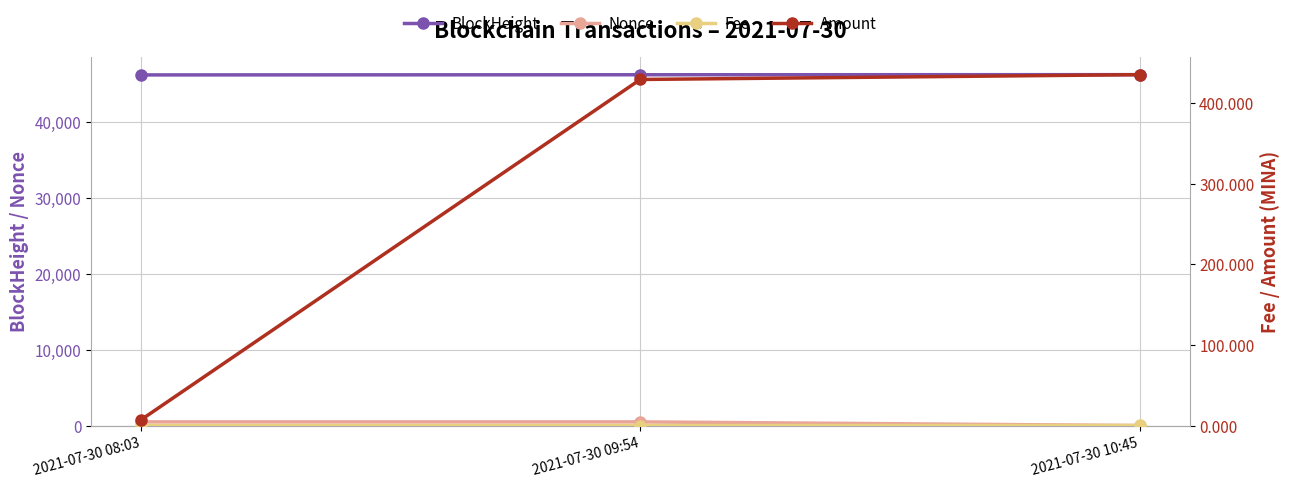

At which label is BlockHeight closest to 46192?

2021-07-30 09:54